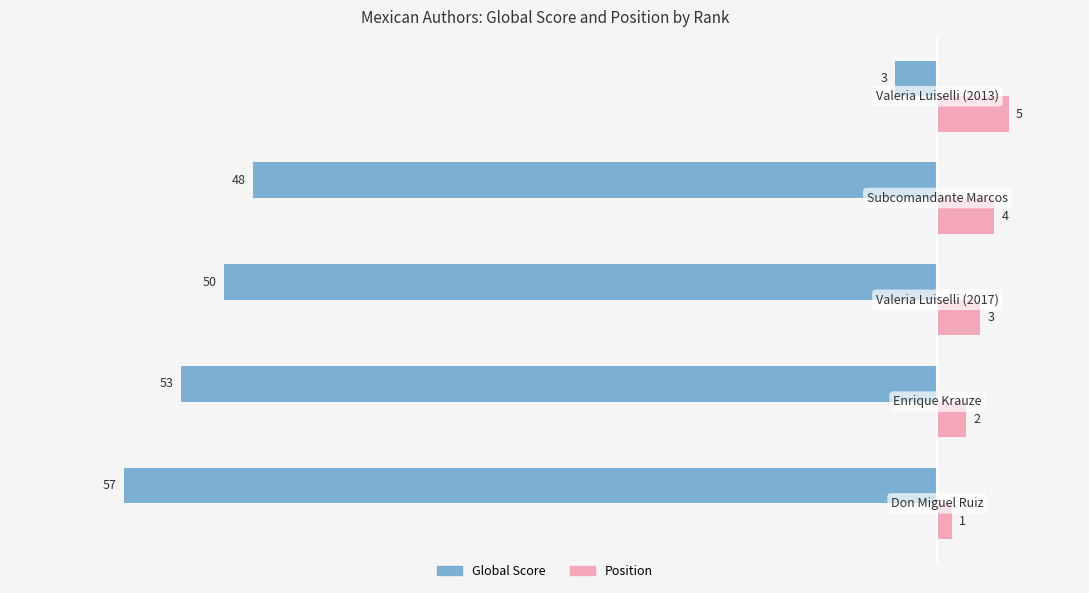

What is the sum of all Global Score values?

-211